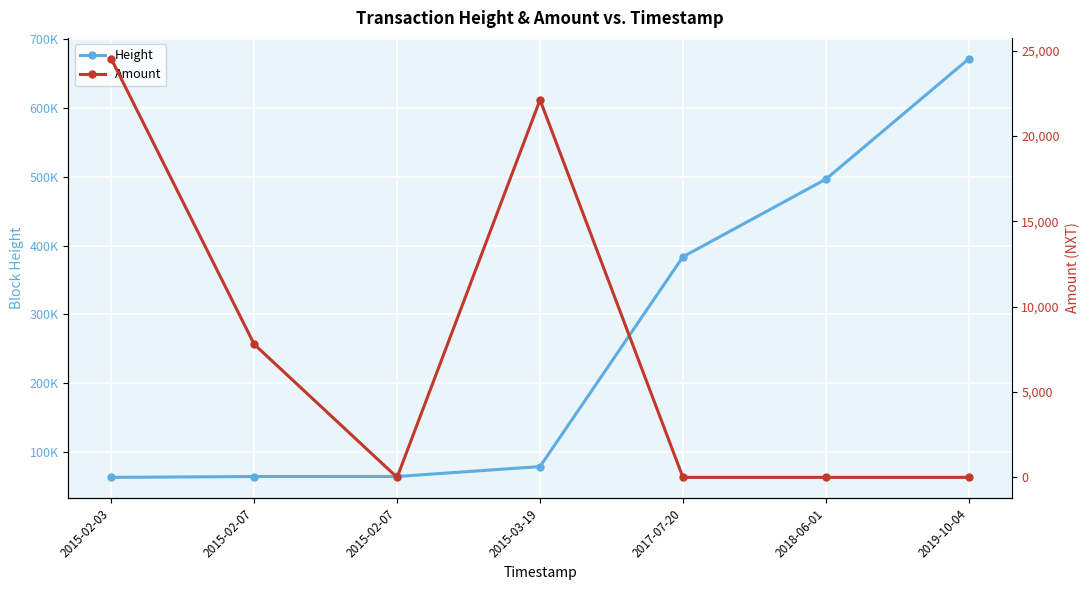

Which series has the widest spread of values?

Height